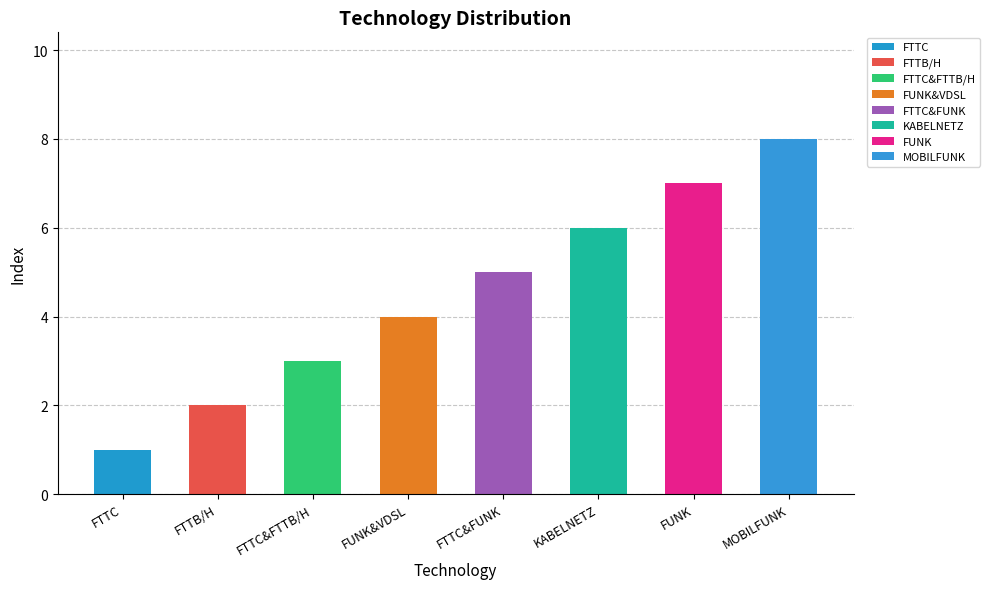

What position from the right is FTTC&FUNK?

4